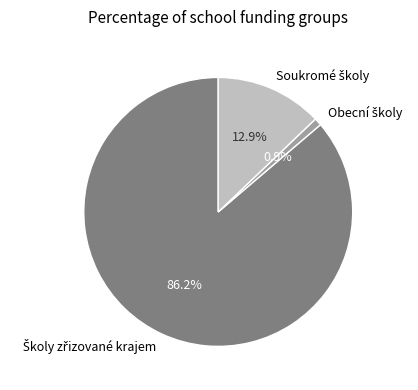

How many slices are in this pie chart?

3